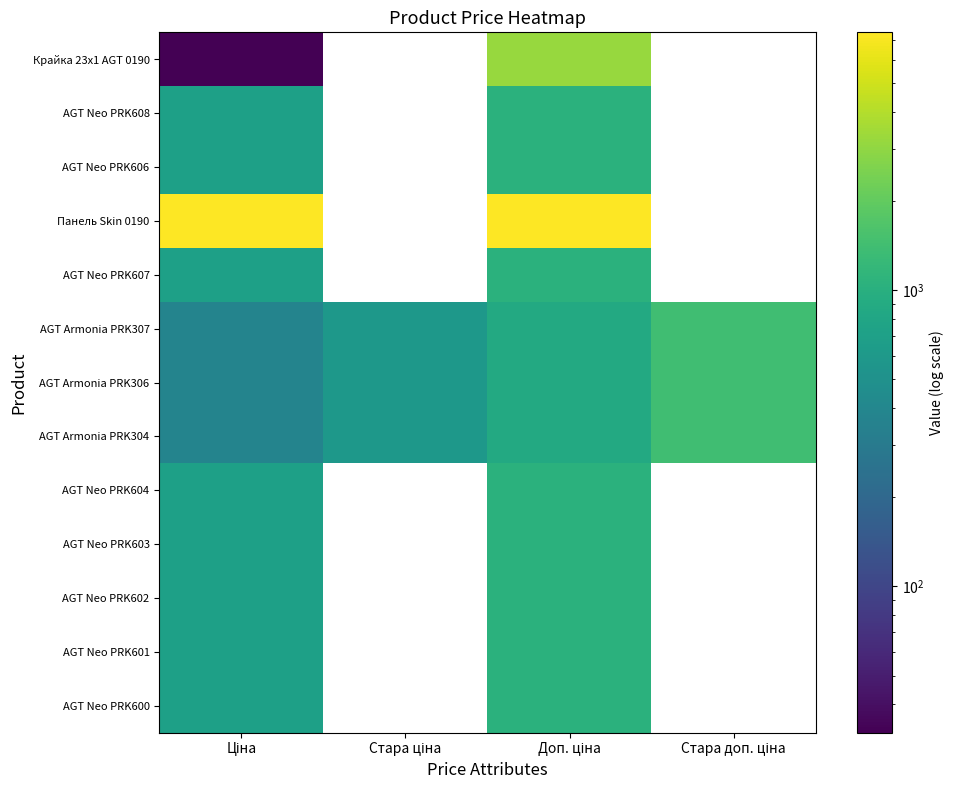

How many data points in AGT Neo PRK601 are less than 1042?

1